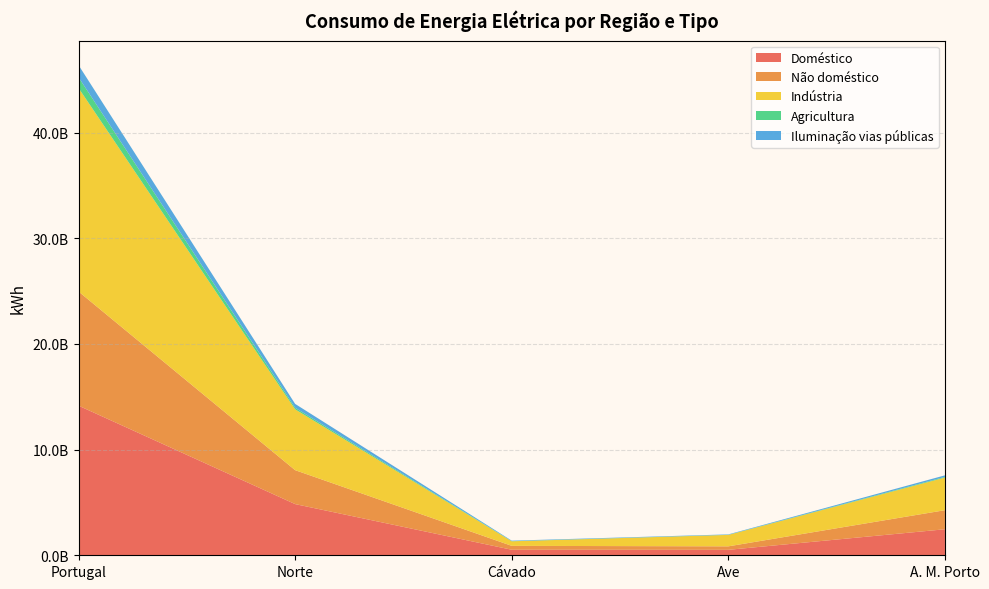

Reading left to right, extract all data points from this chart.

Doméstico: Portugal=14160391660	Norte=4844474323	Cávado=523455311	Ave=515885810	A. M. Porto=2463181658
Não doméstico: Portugal=10805171602	Norte=3212261062	Cávado=368634130	Ave=330240880	A. M. Porto=1804548107
Indústria: Portugal=19262138645	Norte=5757478300	Cávado=432406323	Ave=1082472638	A. M. Porto=3084577808
Agricultura: Portugal=1015287423	Norte=148355561	Cávado=15161626	Ave=10127562	A. M. Porto=66549607
Iluminação vias públicas: Portugal=1151148520	Norte=365237989	Cávado=44226088	Ave=38633868	A. M. Porto=146419765